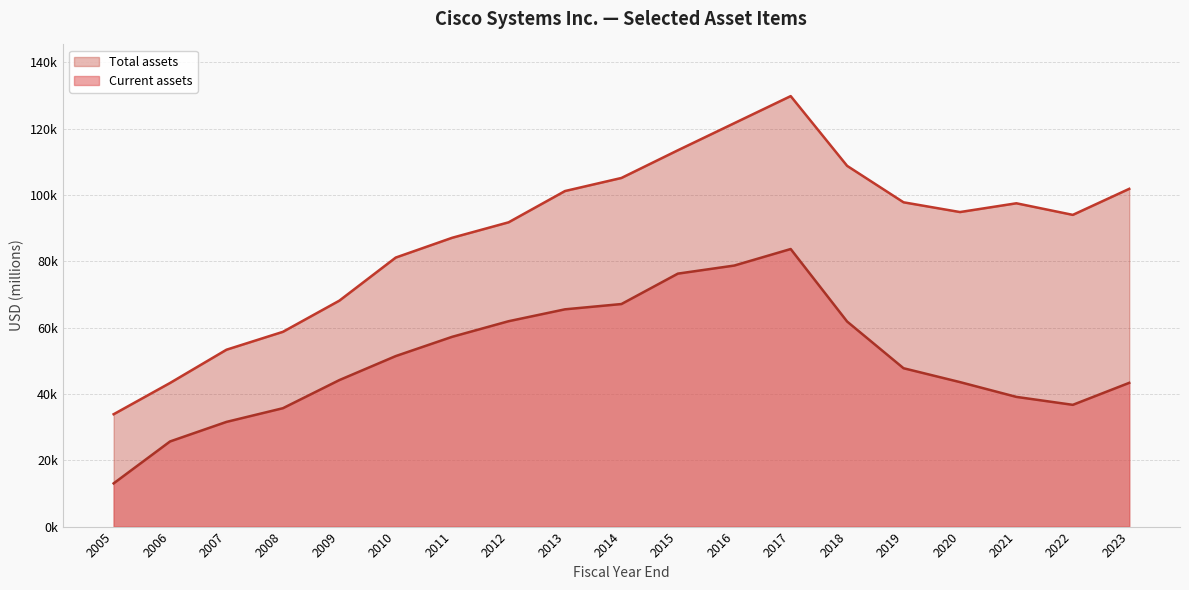

Where is the first local maximum for Current assets?

2017